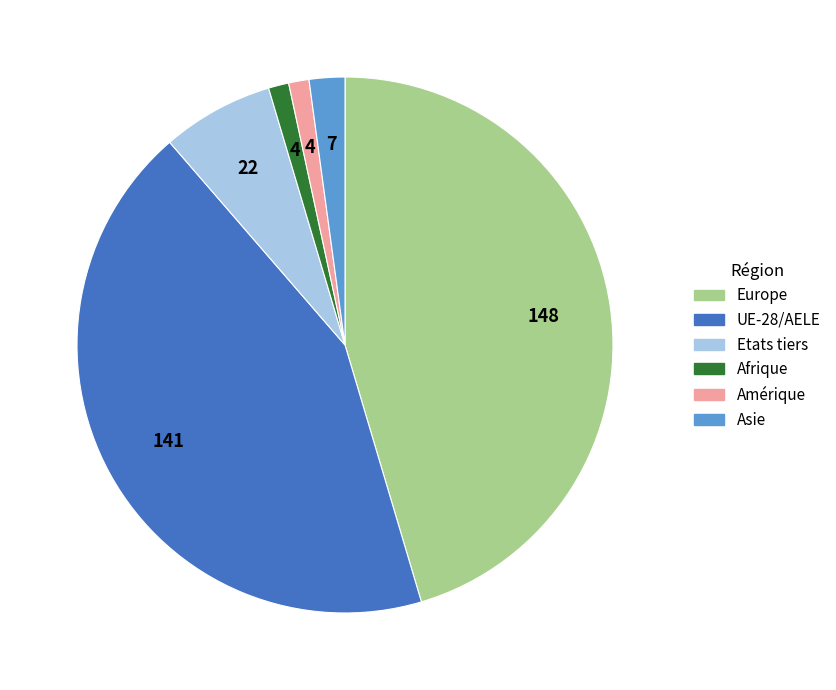

The Amérique slice represents 13% of the pie. True or false?

False